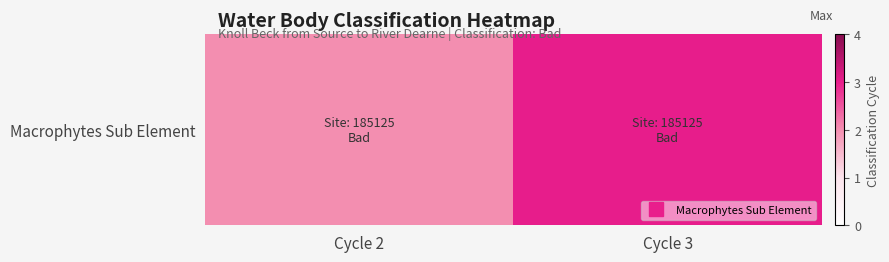

Reading right to left, what are all the values shown in this chart?

Cycle 3=3	Cycle 2=2